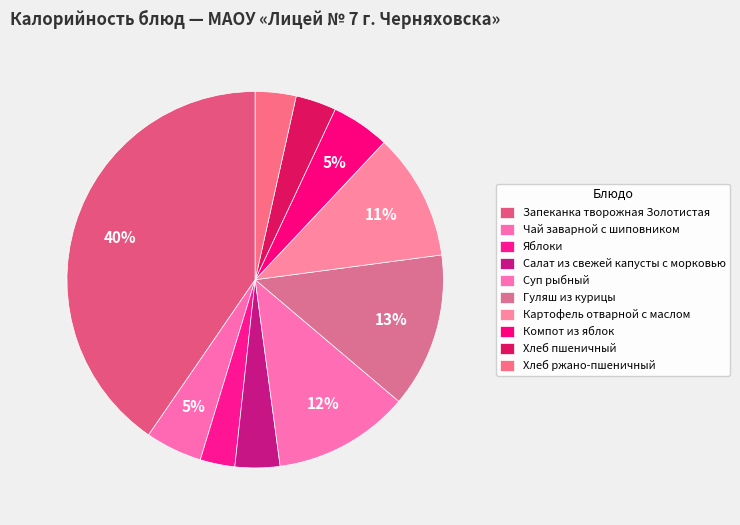

Count the number of slices in the pie.

10